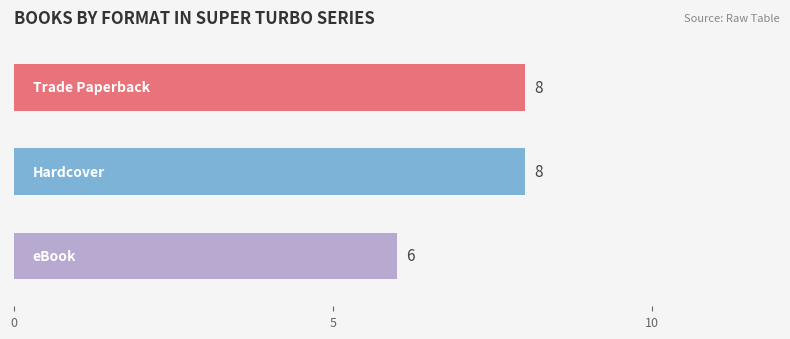

Reading bottom to top, list all the values displayed in this chart.

6	8	8